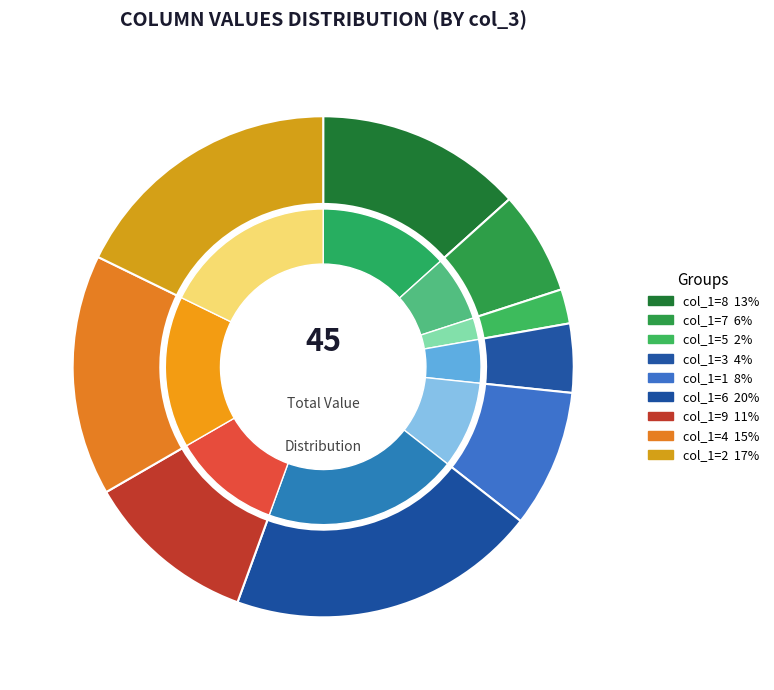

Count the number of slices in the pie.

9